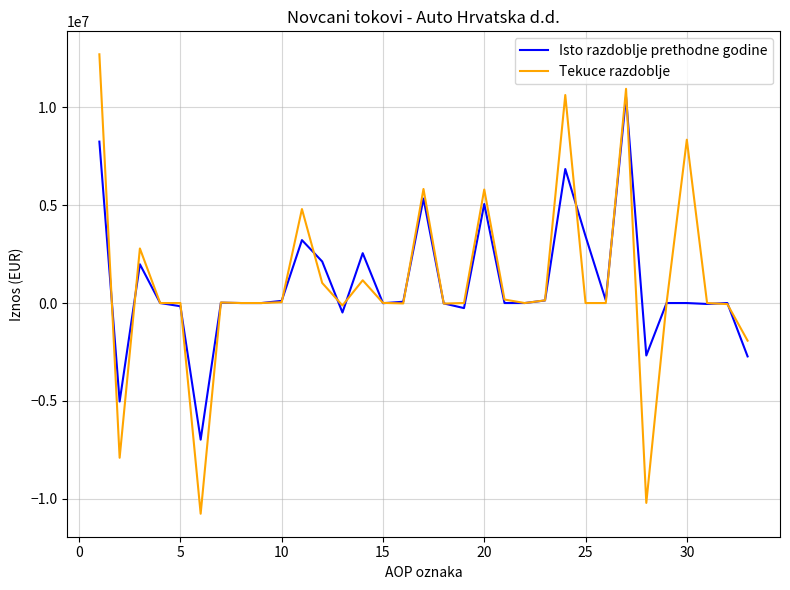

Which series has the widest spread of values?

Tekuce razdoblje